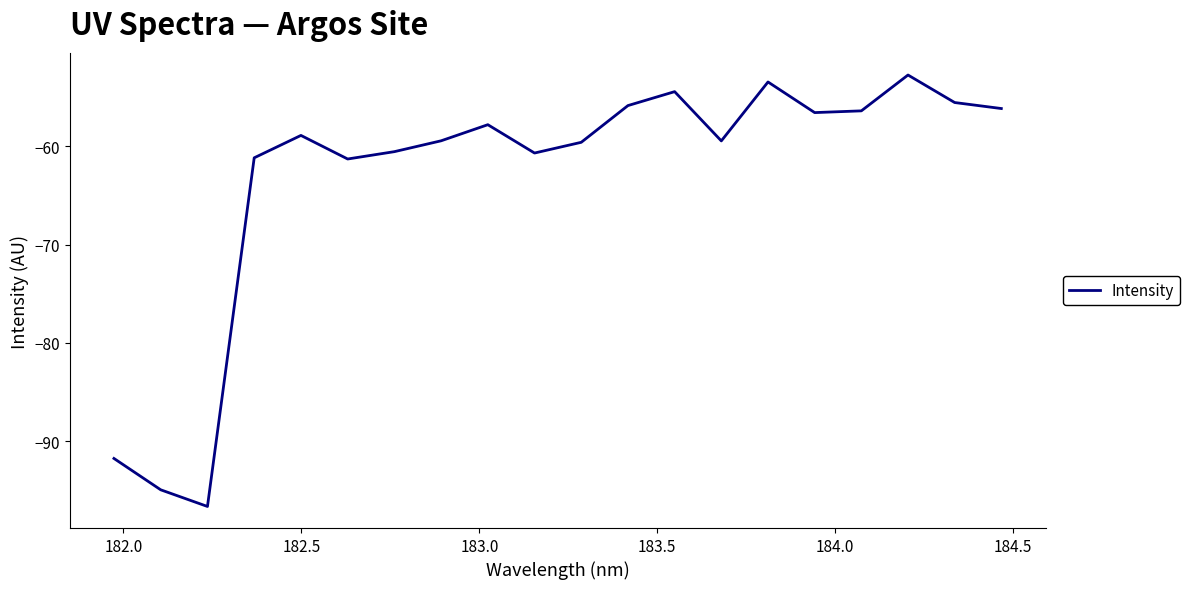

What is the minimum value shown in the chart?

-96.6